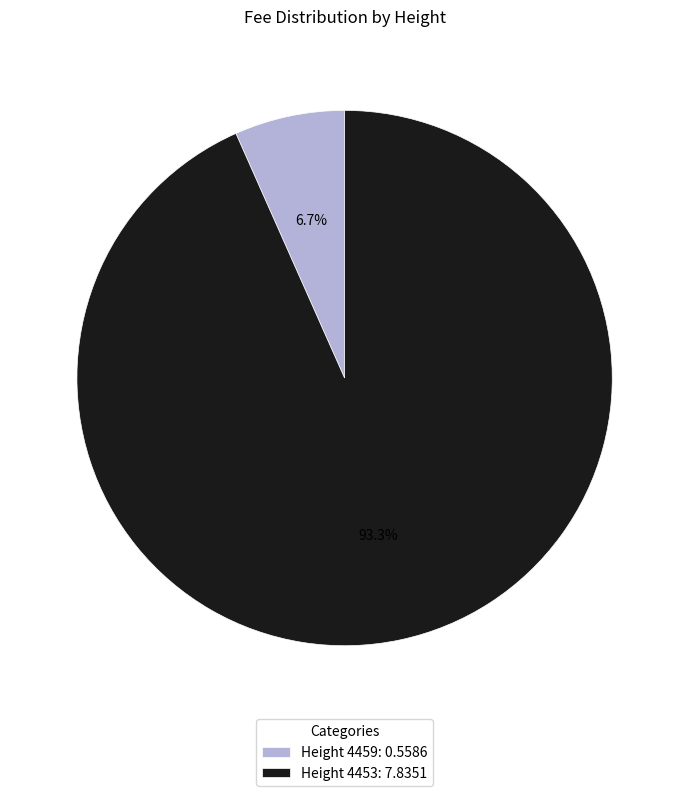

Count the number of slices in the pie.

2